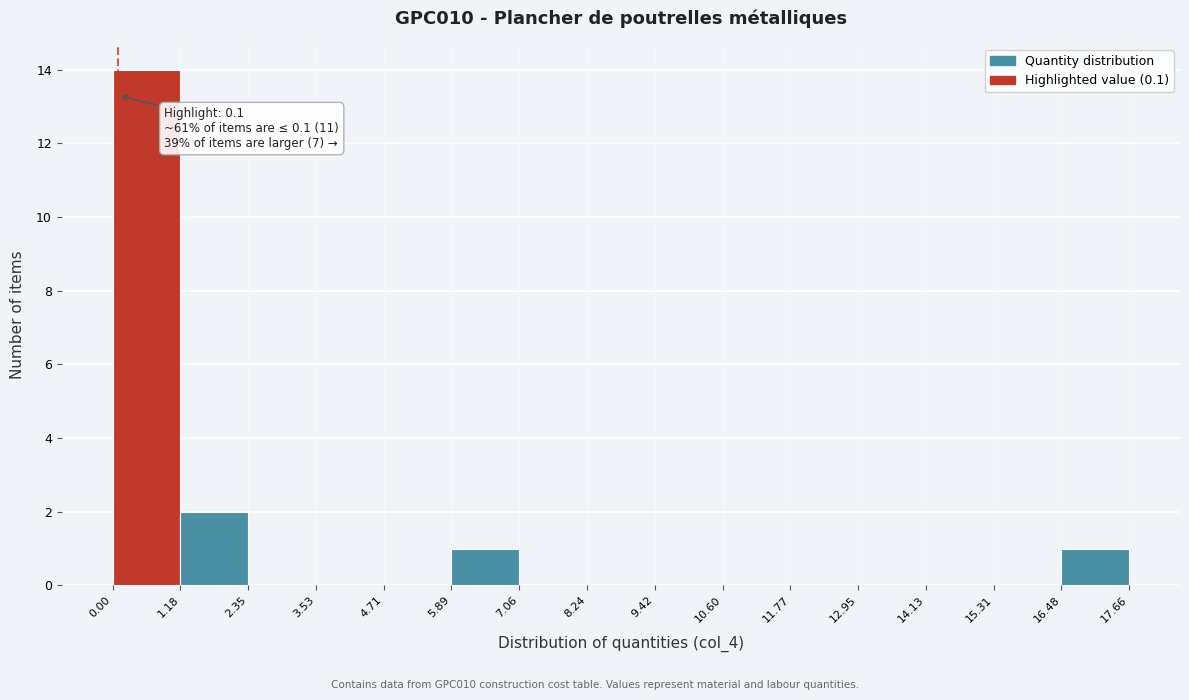

Which range on the x-axis has the tallest bar?

0.00 to 1.18